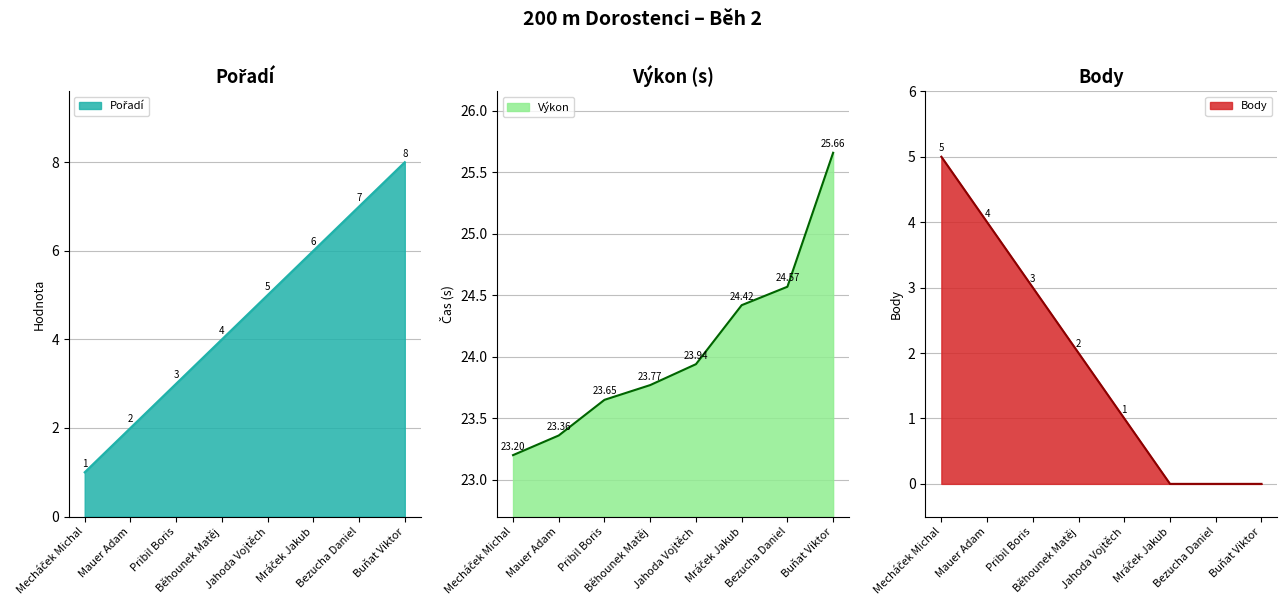

Does the chart display data point markers on the line(s)?

No